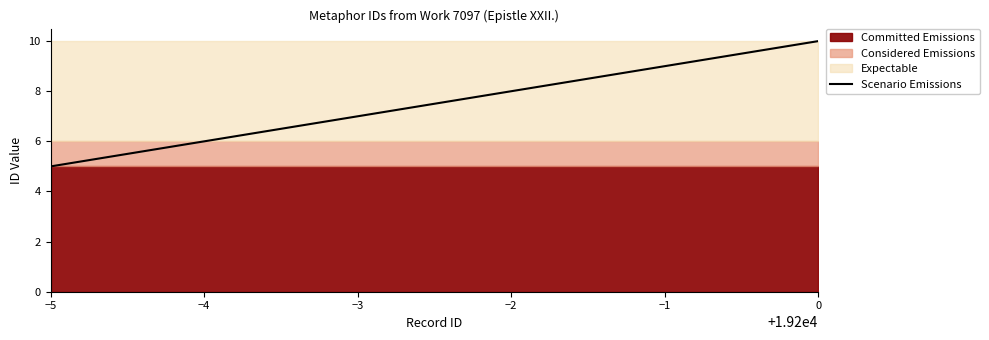

The value of Scenario Emissions at −4 is 6. True or false?

True